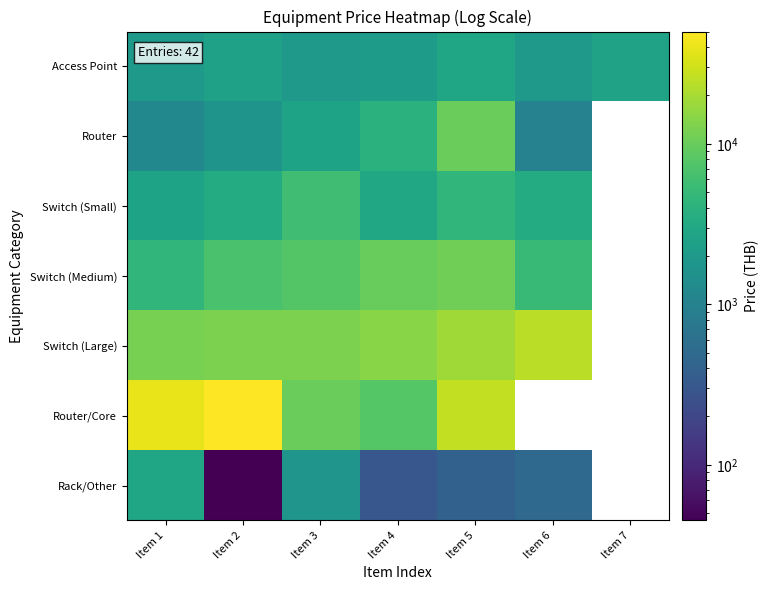

True or false: Switch (Large) has a value of 20144.6 at Item 2.

False